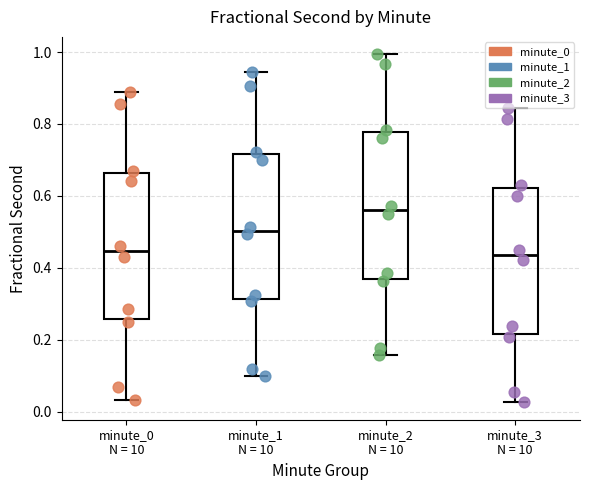

Which box's median line is the highest?

minute_2 N = 10